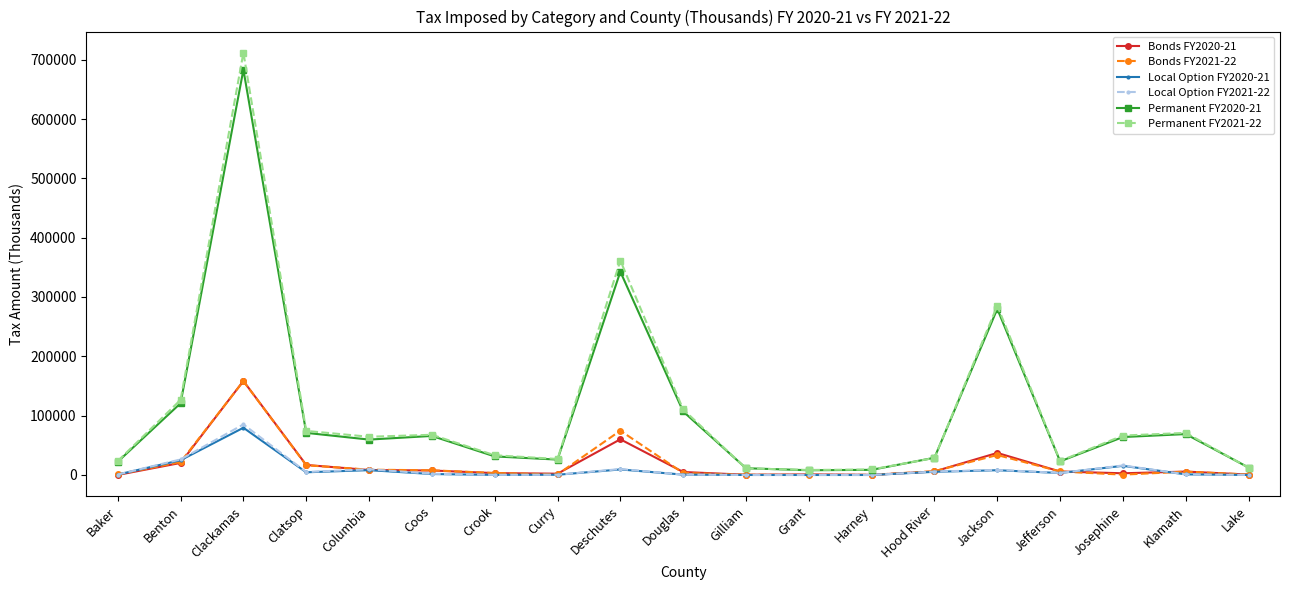

True or false: Local Option FY2021-22 and Permanent FY2021-22 cross at least once.

False